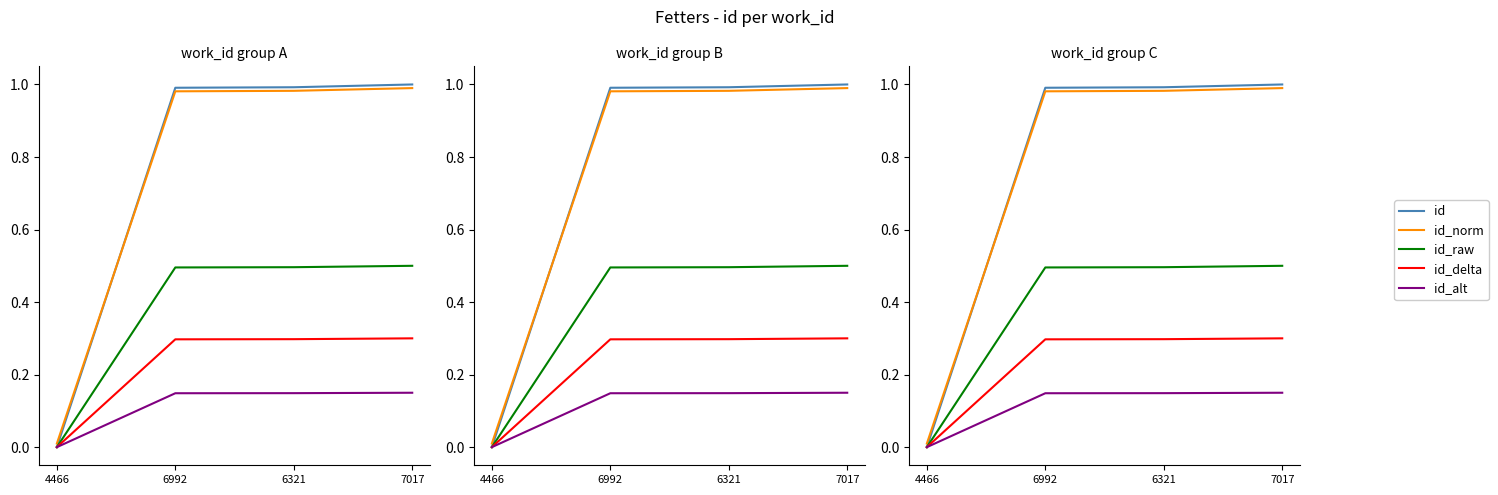

What is the difference between the maximum and minimum values in the id_norm series?

1.0